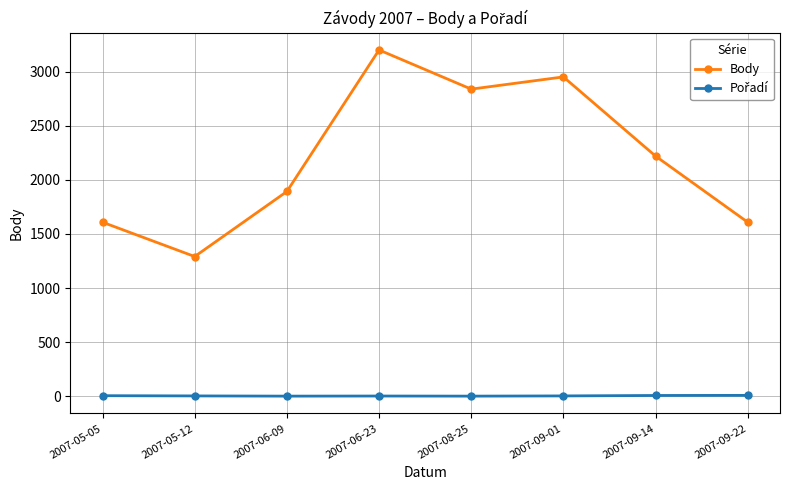

The value of Body at 2007-05-12 is 474. True or false?

False